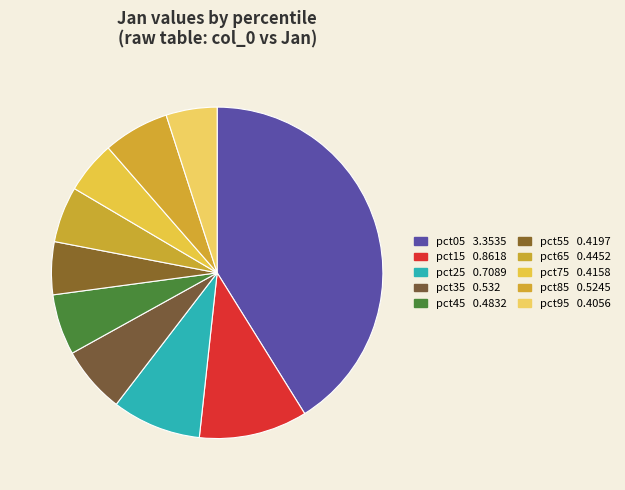

To the nearest percent, what is the combined percentage of pct35 and pct55?

12%